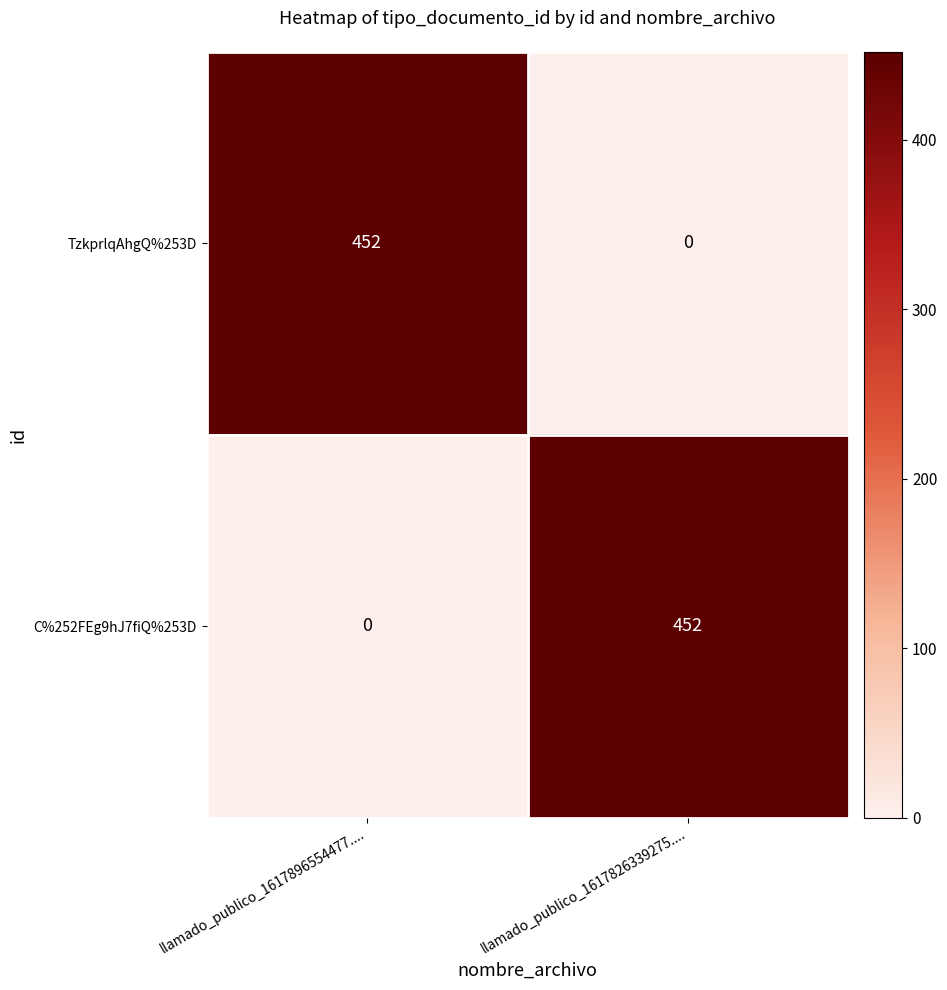

How many data points in TzkprlqAhgQ%253D are less than 452?

1